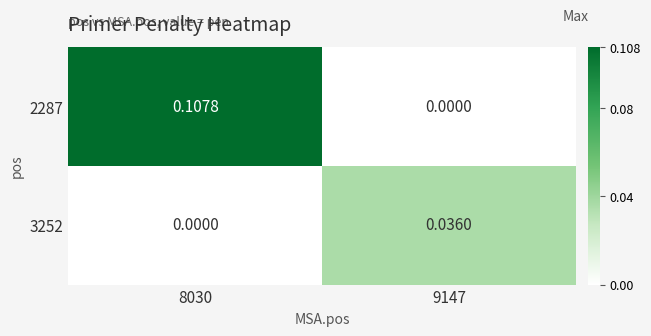

How many series are shown in this chart?

2